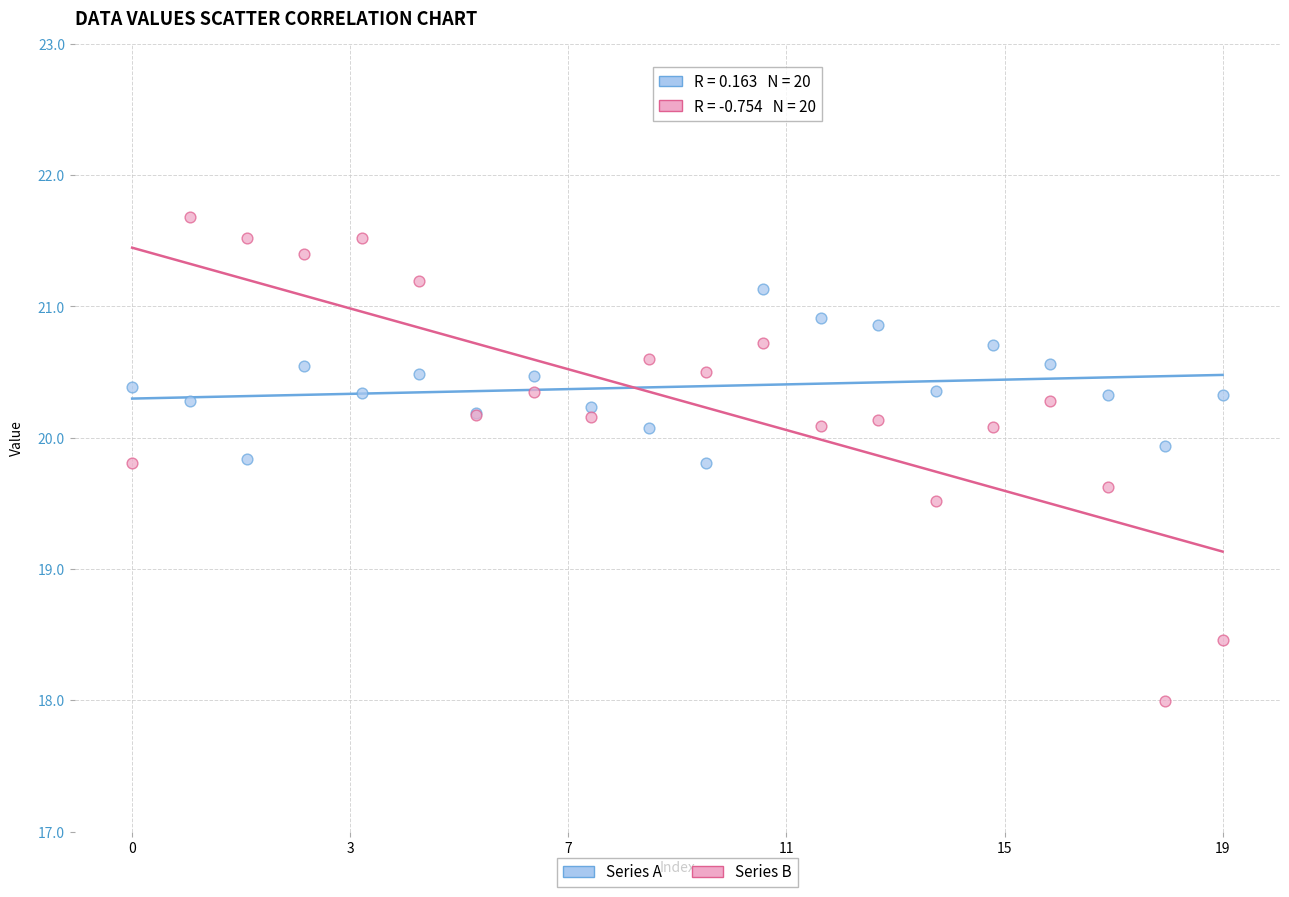

Which series has the widest spread of Y values?

Series B